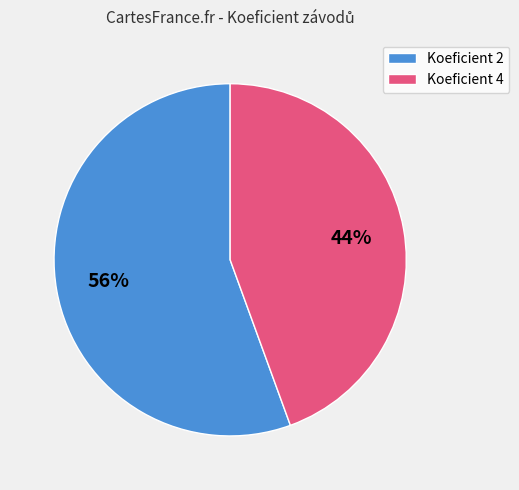

Is there a majority slice in this chart?

Yes